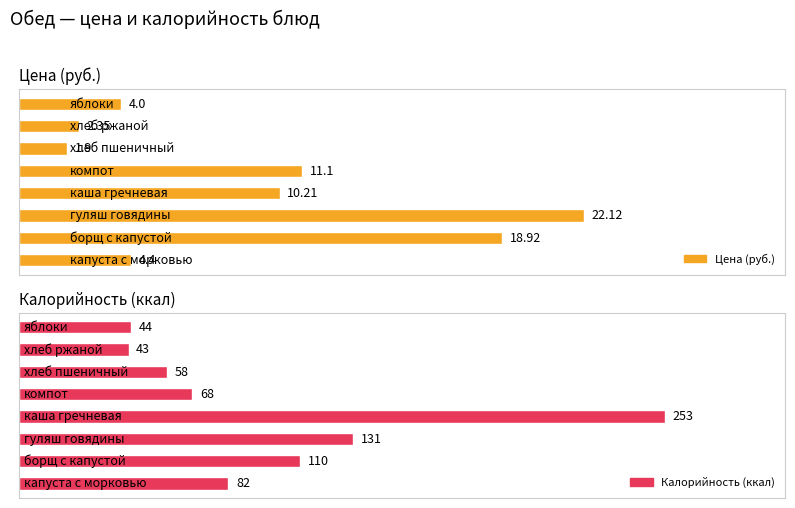

What are all the series names shown in the legend?

Цена (руб.), Калорийность (ккал)